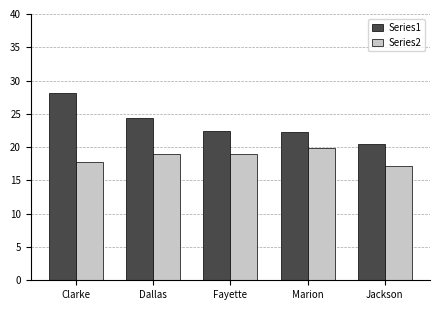

What is the difference between the Series1 values at Clarke and Marion?

5.9